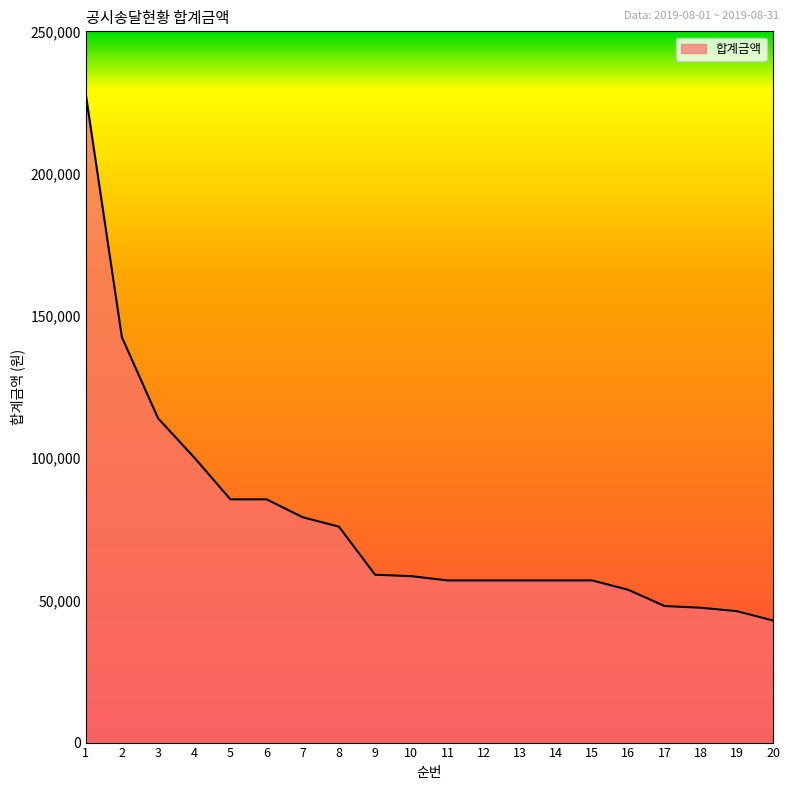

Which category has the highest value across all series?

1